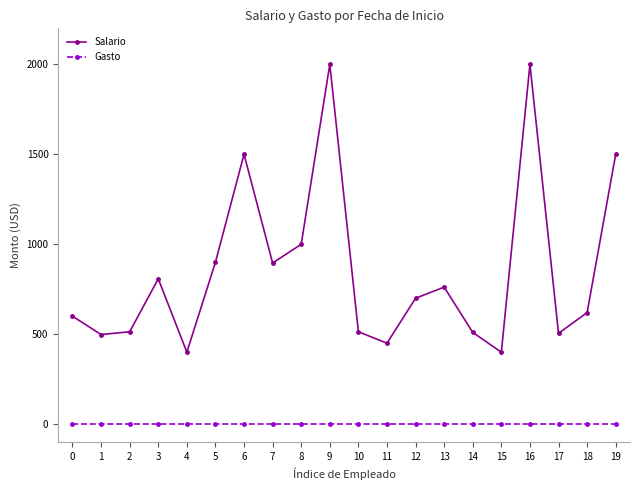

True or false: Gasto and Salario intersect in this chart.

False